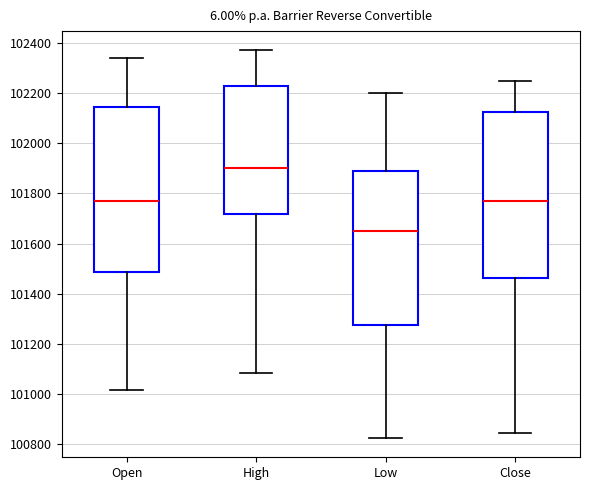

Reading left to right, transcribe this box plot: for each box, give where its median line is, the range the box spans, and where its two whiskers end, as read against the y-axis. The values are not printed on the chart, so give them approximately, as read against the axis.

Open: median 101780, box 101480 to 102140, whiskers 101020 to 102340
High: median 101900, box 101720 to 102220, whiskers 101080 to 102380
Low: median 101660, box 101280 to 101880, whiskers 100820 to 102200
Close: median 101780, box 101460 to 102120, whiskers 100840 to 102260